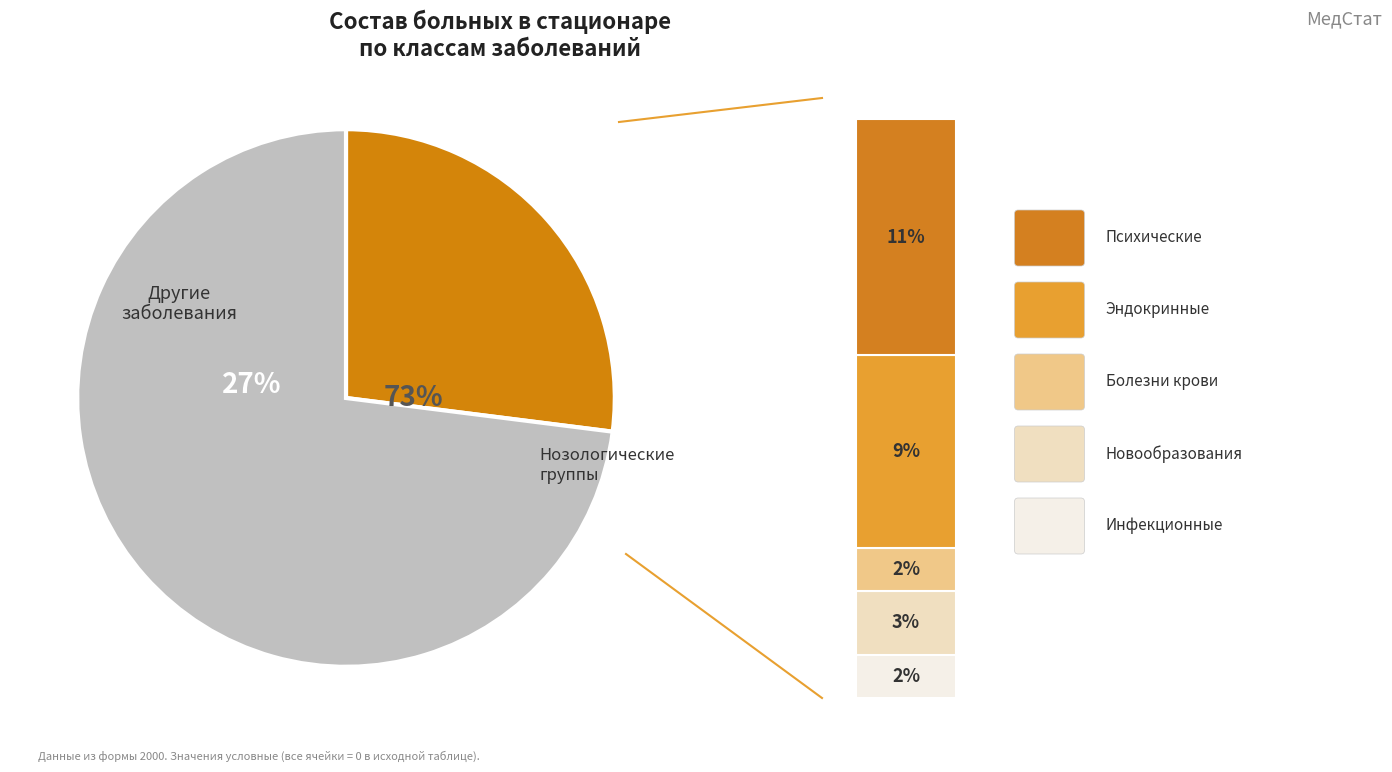

What is the change in value from психические расстройства to Другие заболевания?

+62